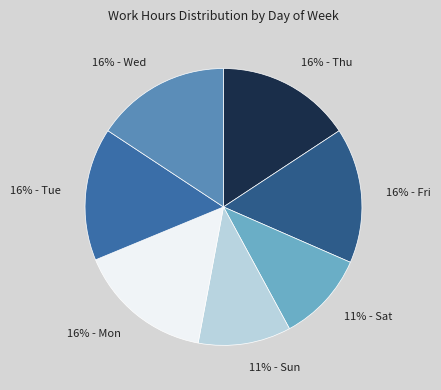

Which has a higher value, 16% - Thu or 11% - Sat?

16% - Thu